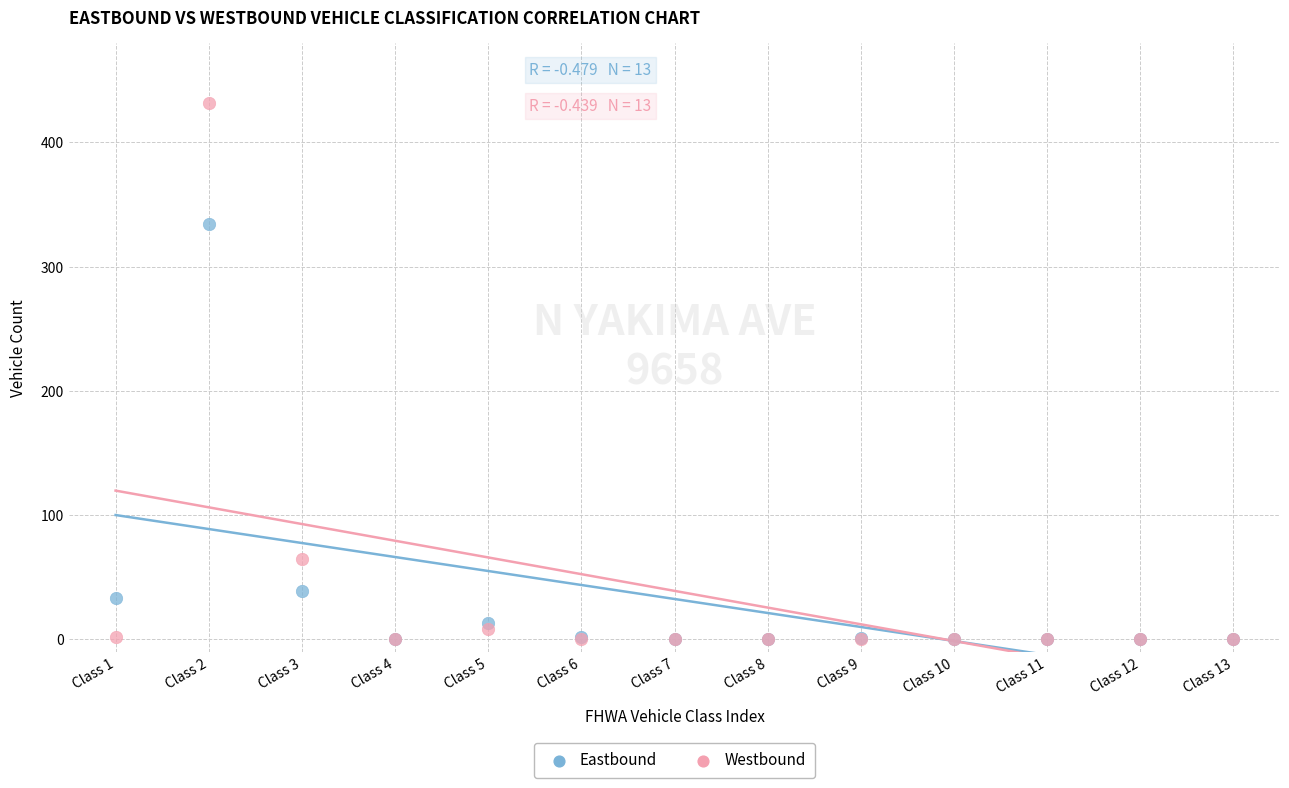

What are all the series names shown in the legend?

Eastbound, Westbound